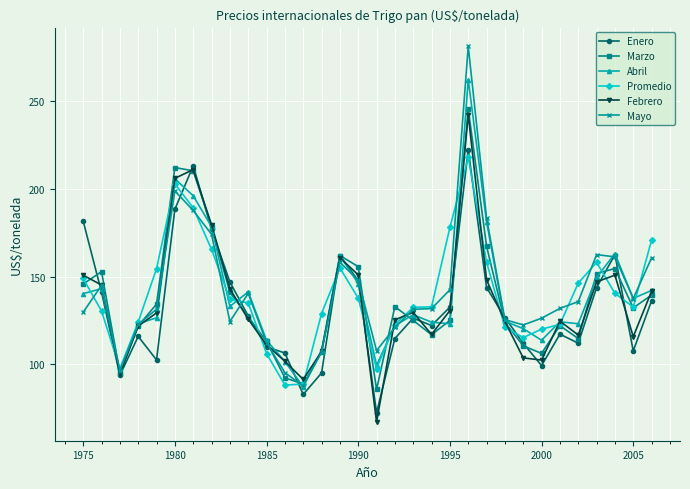

What is the smallest value displayed?

67.2